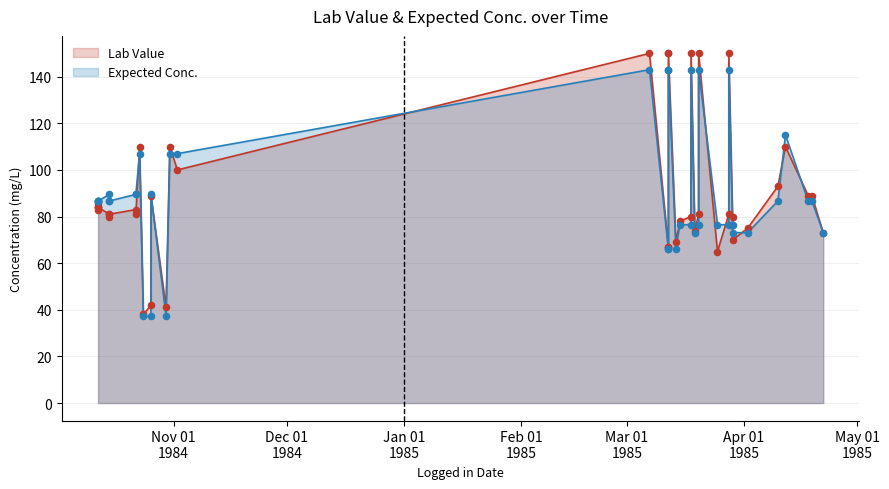

Which series reaches the maximum Y coordinate?

Lab Value